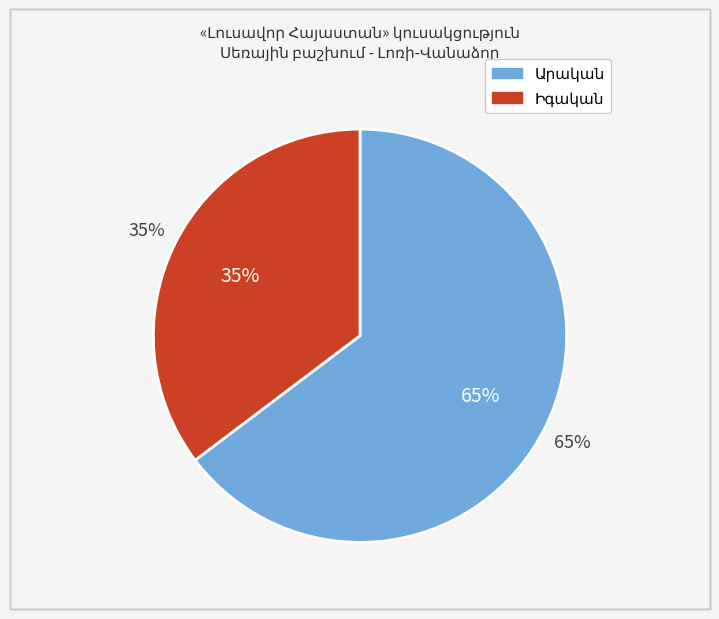

Does Իգական account for over 50% of the chart?

No